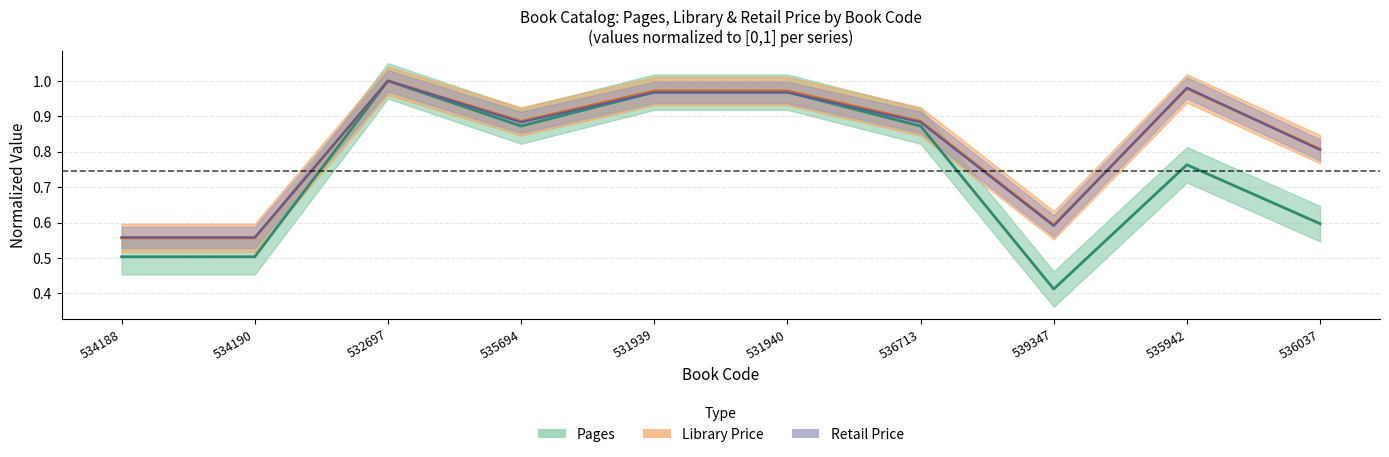

True or false: Library Price and Pages cross at least once.

False